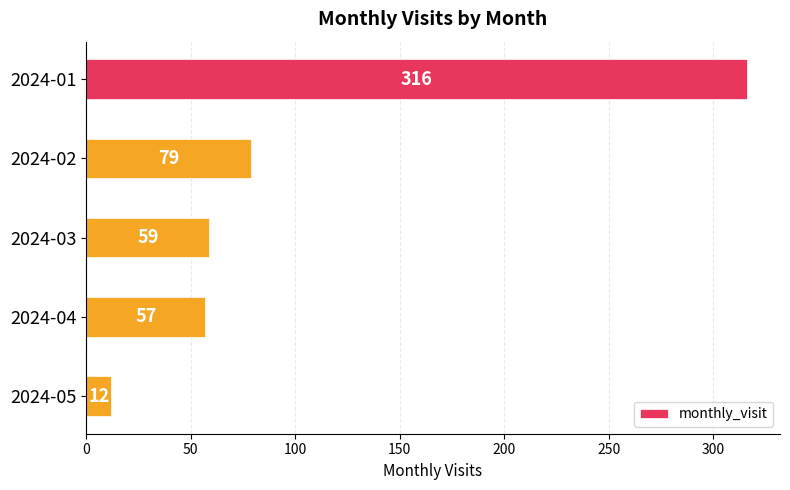

What is the approximate value at 2024-02, to the nearest 10?

80